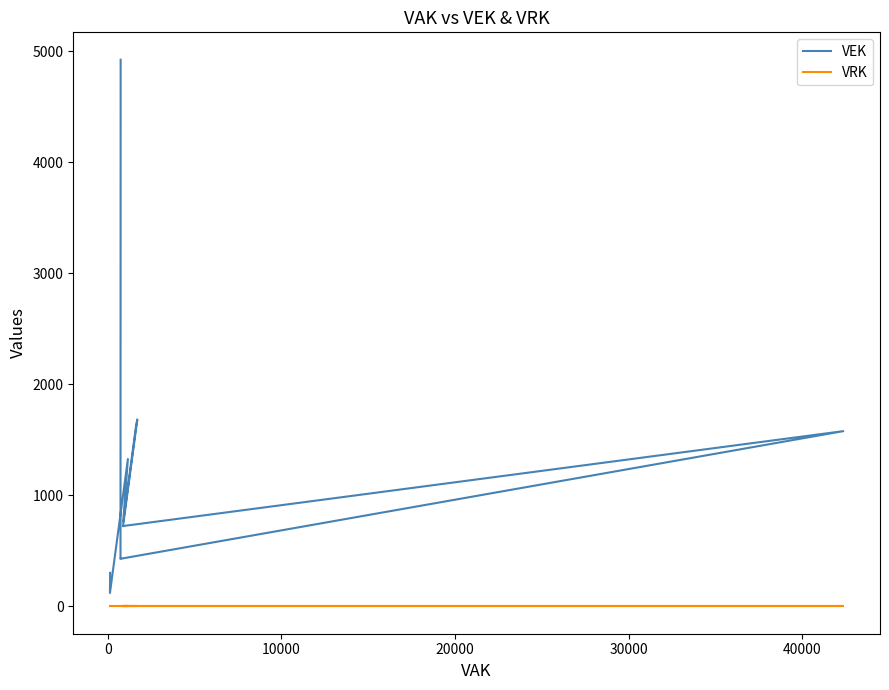

True or false: VEK and VRK cross at least once.

False